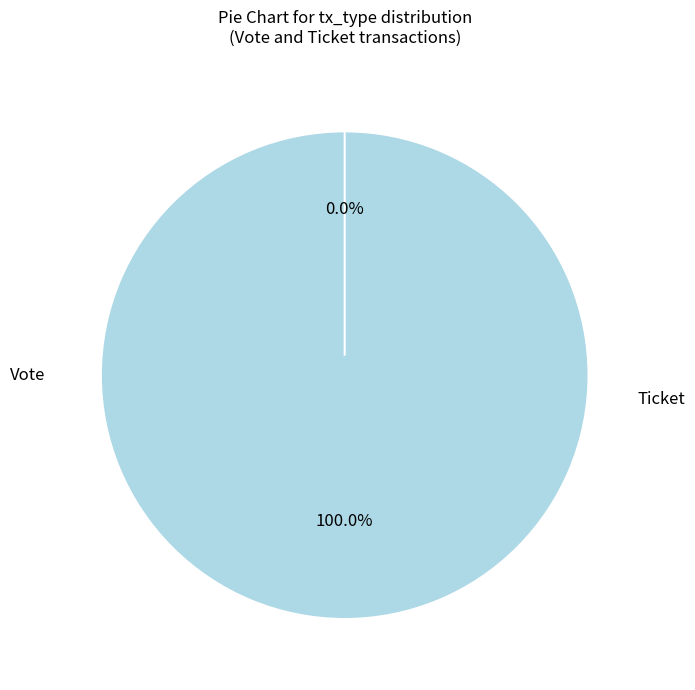

Count the number of slices in the pie.

2